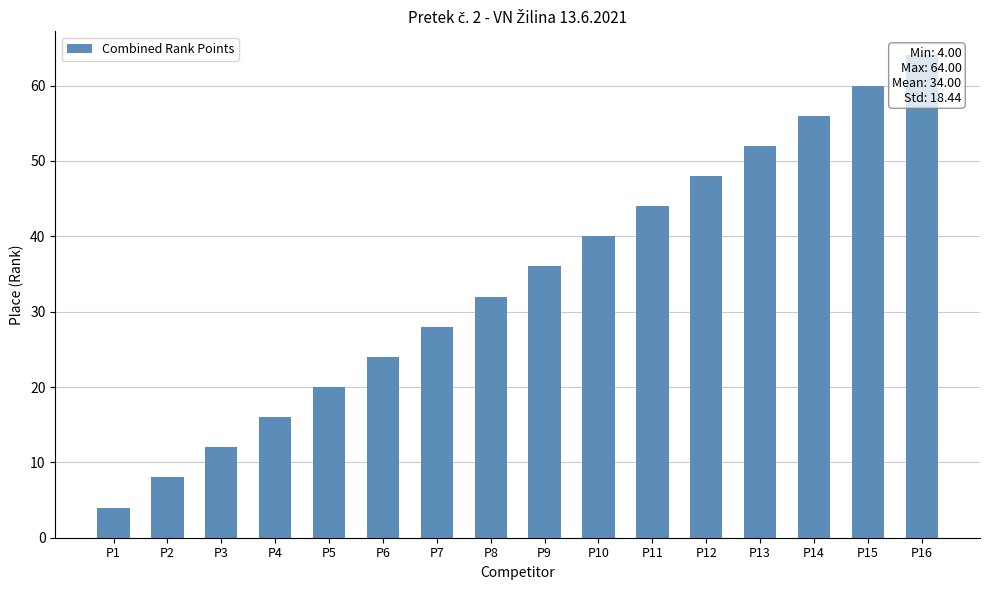

Which has a higher value, P10 or P7?

P10